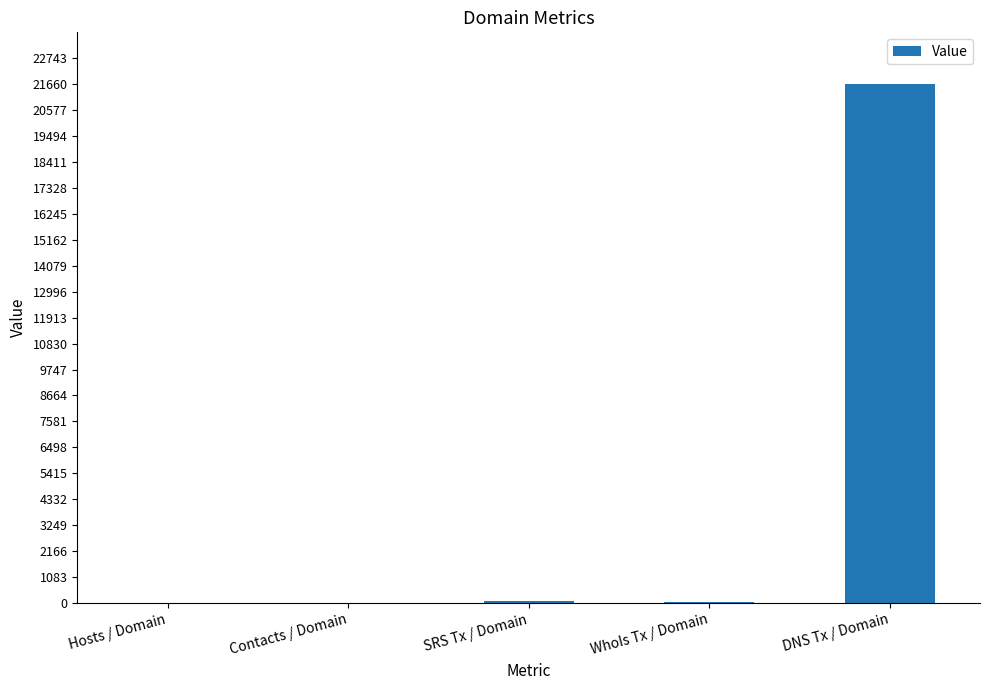

Which has a higher value, DNS Tx / Domain or WhoIs Tx / Domain?

DNS Tx / Domain